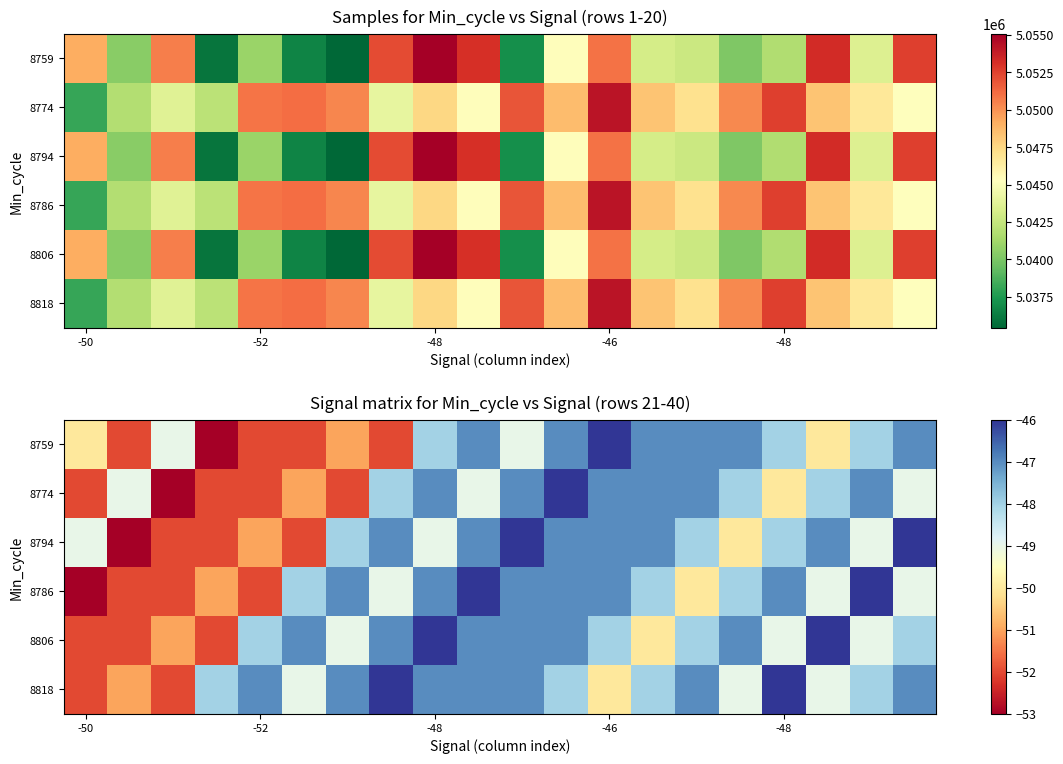

Where is 8794 nearest to the value -49?

-50